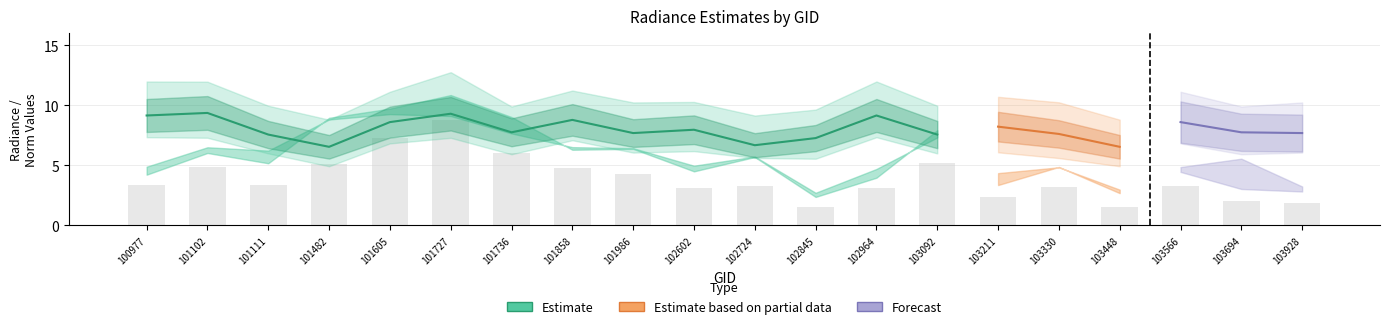

At which category is the sum across all series the highest?

101727